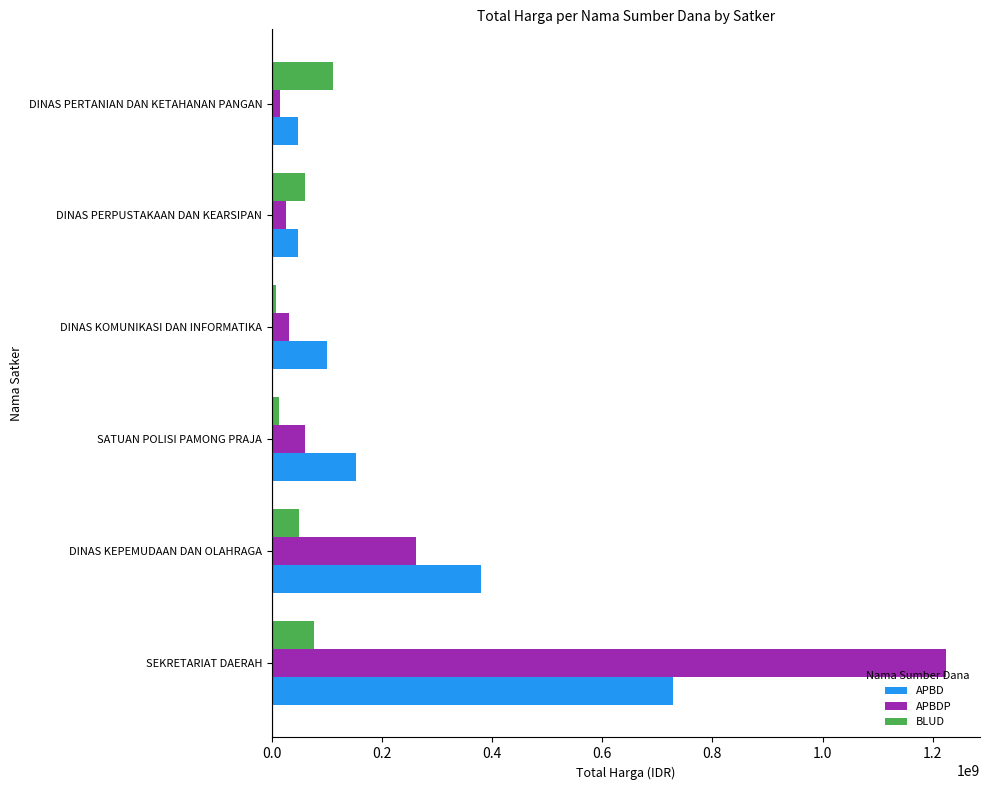

Which series has the largest range (max minus min)?

APBDP